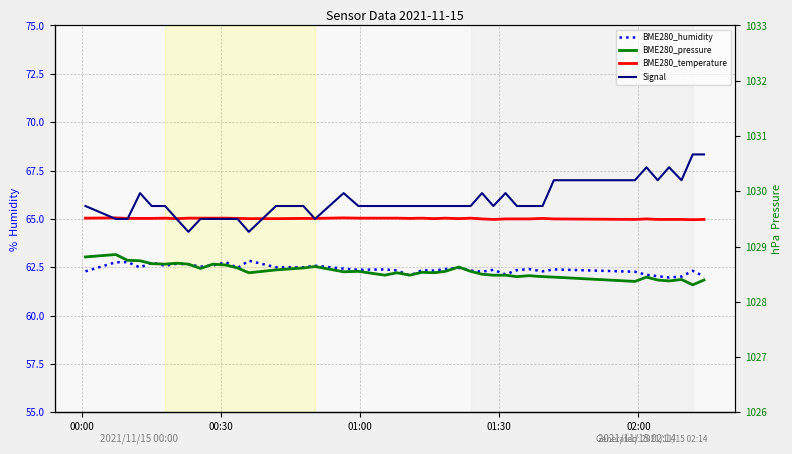

Which series has the widest spread of values?

Signal